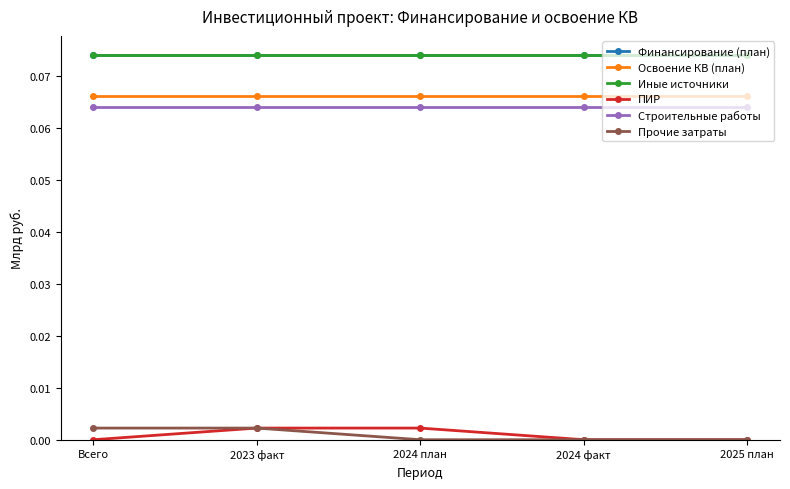

Is this an area chart (filled region under the line)?

No